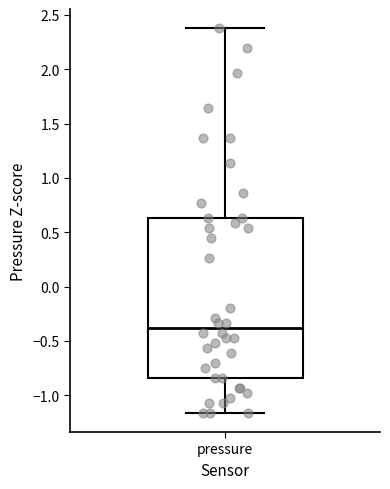

Transcribe this box plot: give where the median line is, the range the box spans, and where the two whiskers end, as read against the y-axis. The values are not printed on the chart, so give them approximately, as read against the axis.

median -0.40, box -0.85 to 0.65, whiskers -1.15 to 2.40